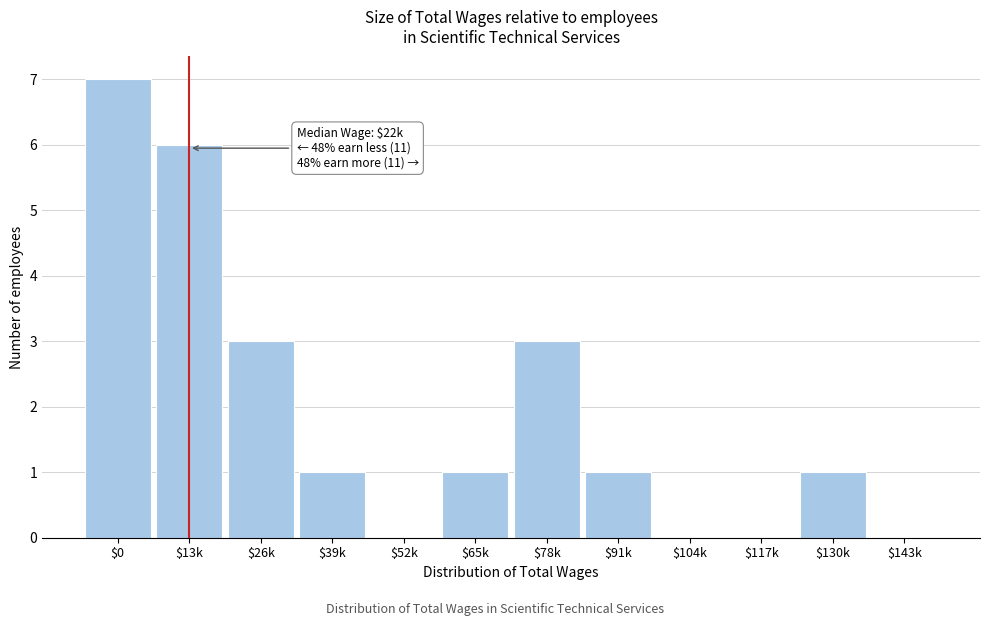

The chart shows a value of 3 at $78k. True or false?

True